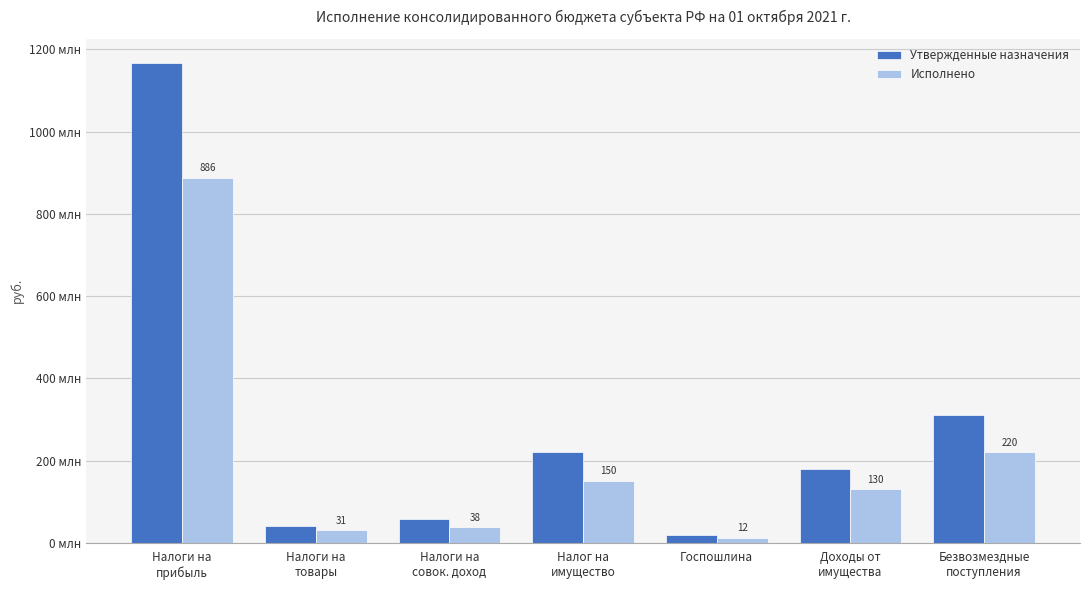

Between Госпошлина and Налоги на
товары, which is larger?

Налоги на
товары